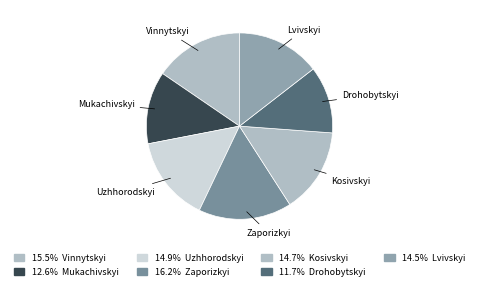

How many slices are in this pie chart?

7